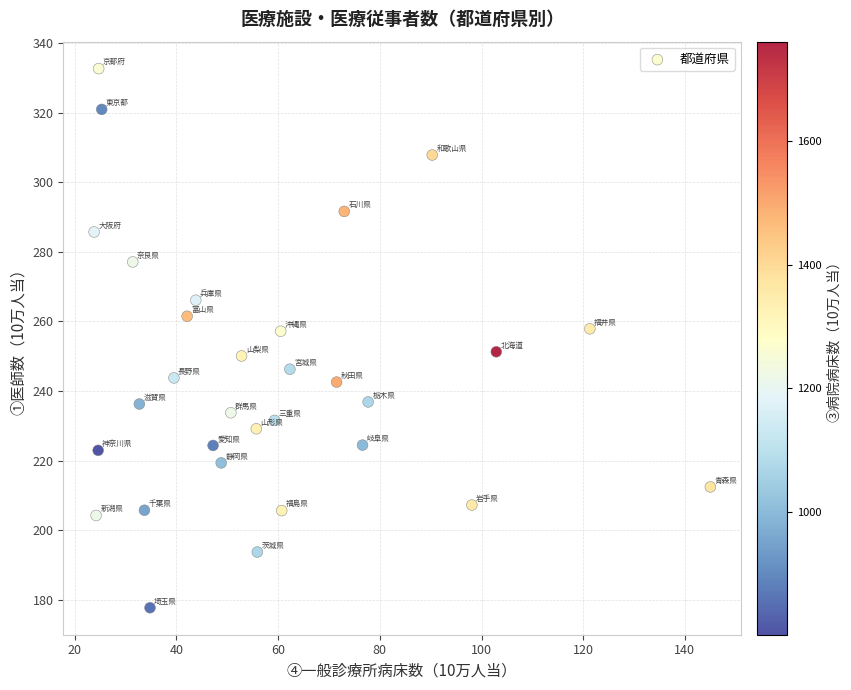

What is the range of X values (max minus min)?

121.2